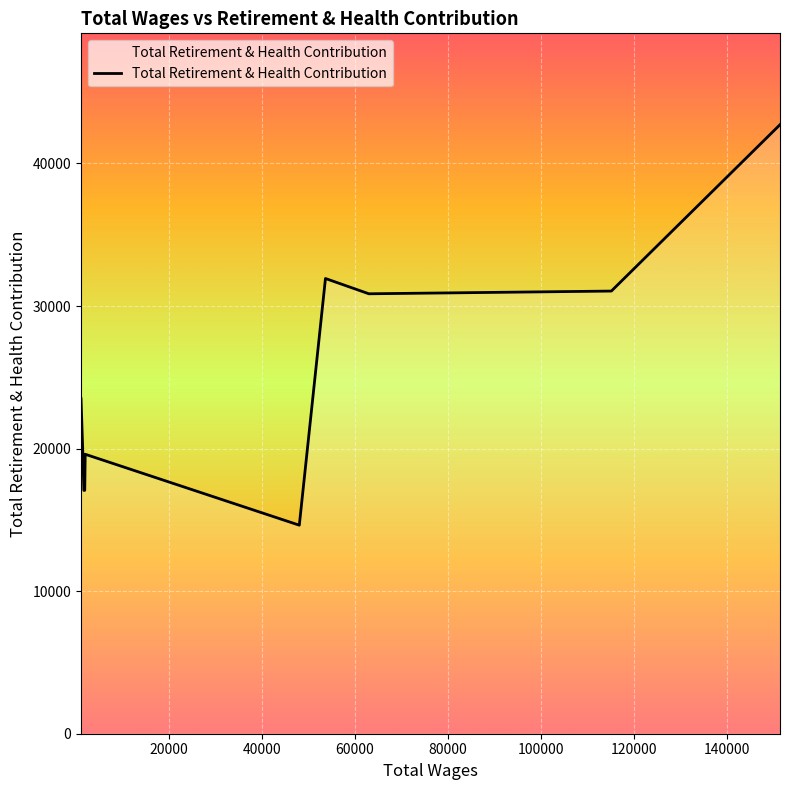

What is the maximum value shown in the chart?

42719